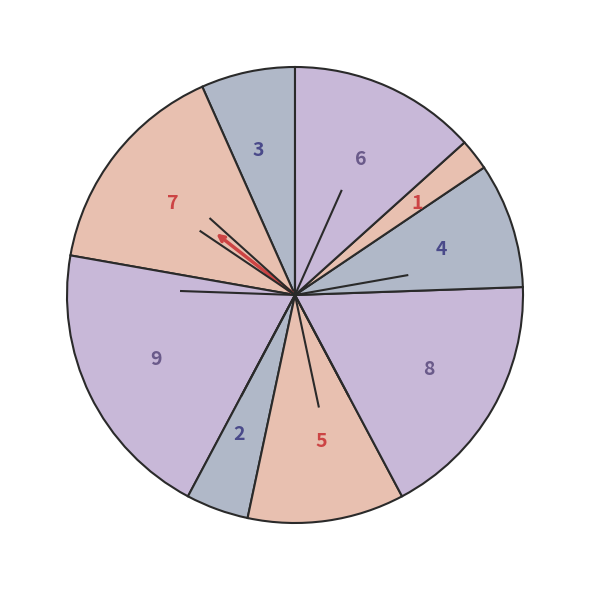

Does 2 represent more than half of the total?

No